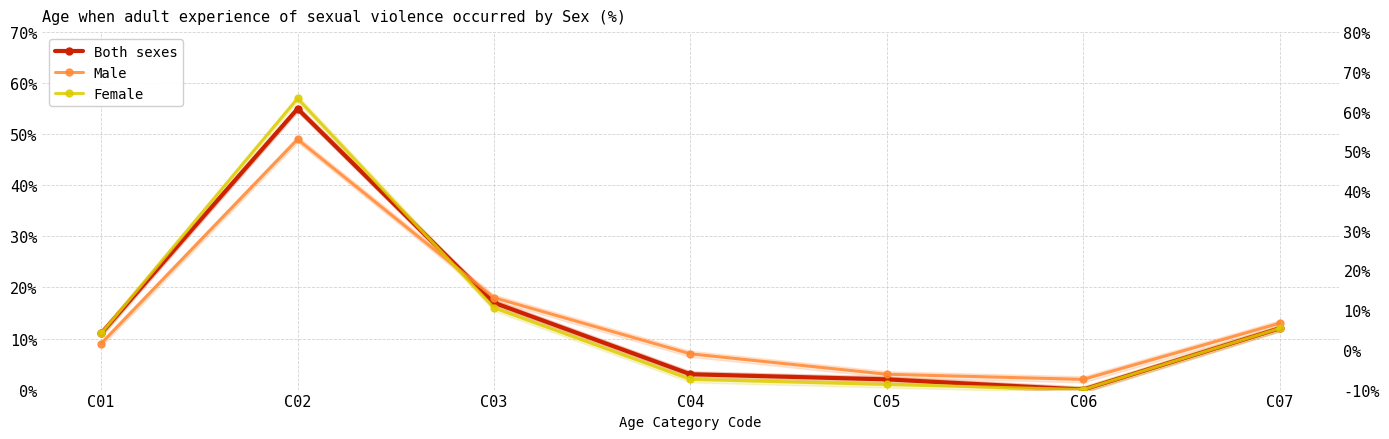

What is the value of the Both sexes point at the 5th from the left?

2